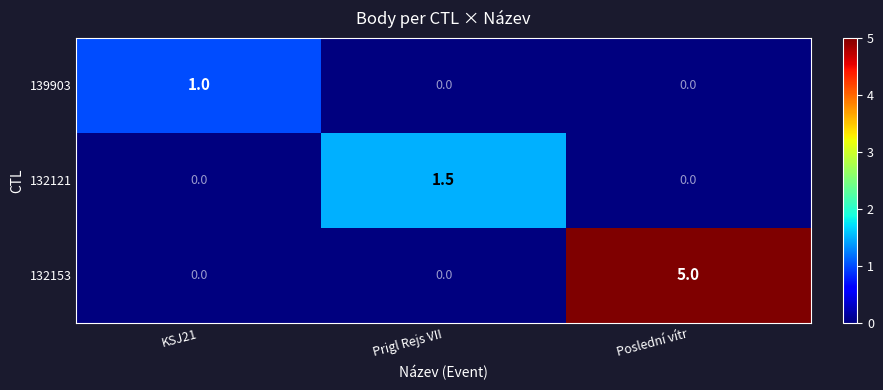

What is the difference between the highest and lowest values at Poslední vítr?

5.0